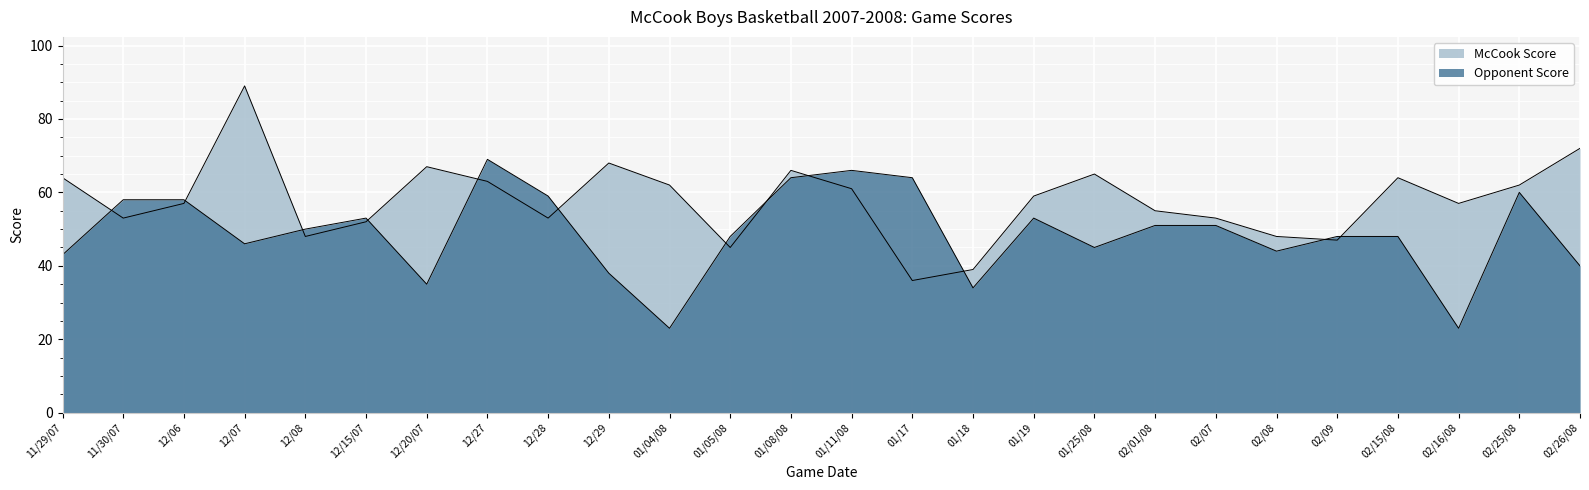

Reading left to right, extract all data points from this chart.

McCook Score: 11/29/07=64	11/30/07=53	12/06=57	12/07=89	12/08=48	12/15/07=52	12/20/07=67	12/27=63	12/28=53	12/29=68	01/04/08=62	01/05/08=45	01/08/08=66	01/11/08=61	01/17=36	01/18=39	01/19=59	01/25/08=65	02/01/08=55	02/07=53	02/08=48	02/09=47	02/15/08=64	02/16/08=57	02/25/08=62	02/26/08=72
Opponent Score: 11/29/07=43	11/30/07=58	12/06=58	12/07=46	12/08=50	12/15/07=53	12/20/07=35	12/27=69	12/28=59	12/29=38	01/04/08=23	01/05/08=48	01/08/08=64	01/11/08=66	01/17=64	01/18=34	01/19=53	01/25/08=45	02/01/08=51	02/07=51	02/08=44	02/09=48	02/15/08=48	02/16/08=23	02/25/08=60	02/26/08=40